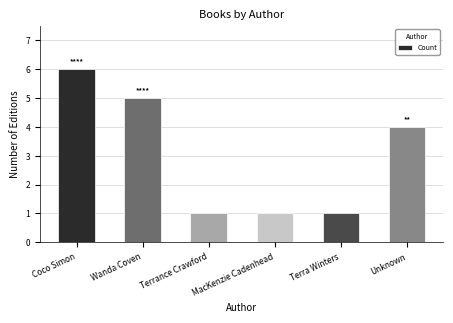

Where does the data first go above 4?

Coco Simon